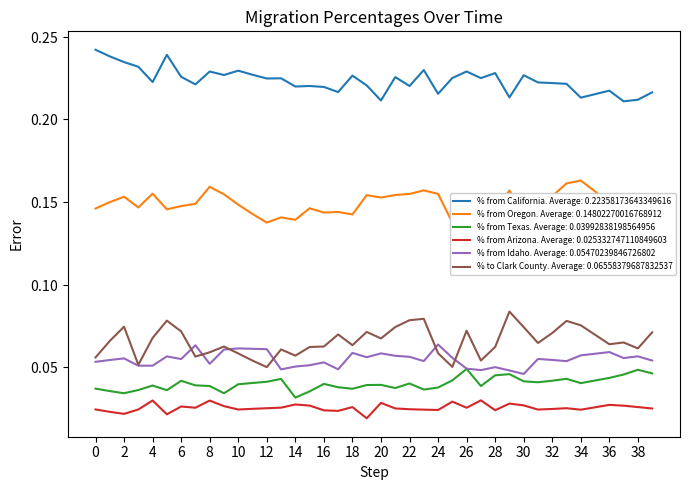

At 18, list the series in order from smallest to largest.

% from Arizona, % from Texas, % from Idaho, % to Clark County, % from Oregon, % from California